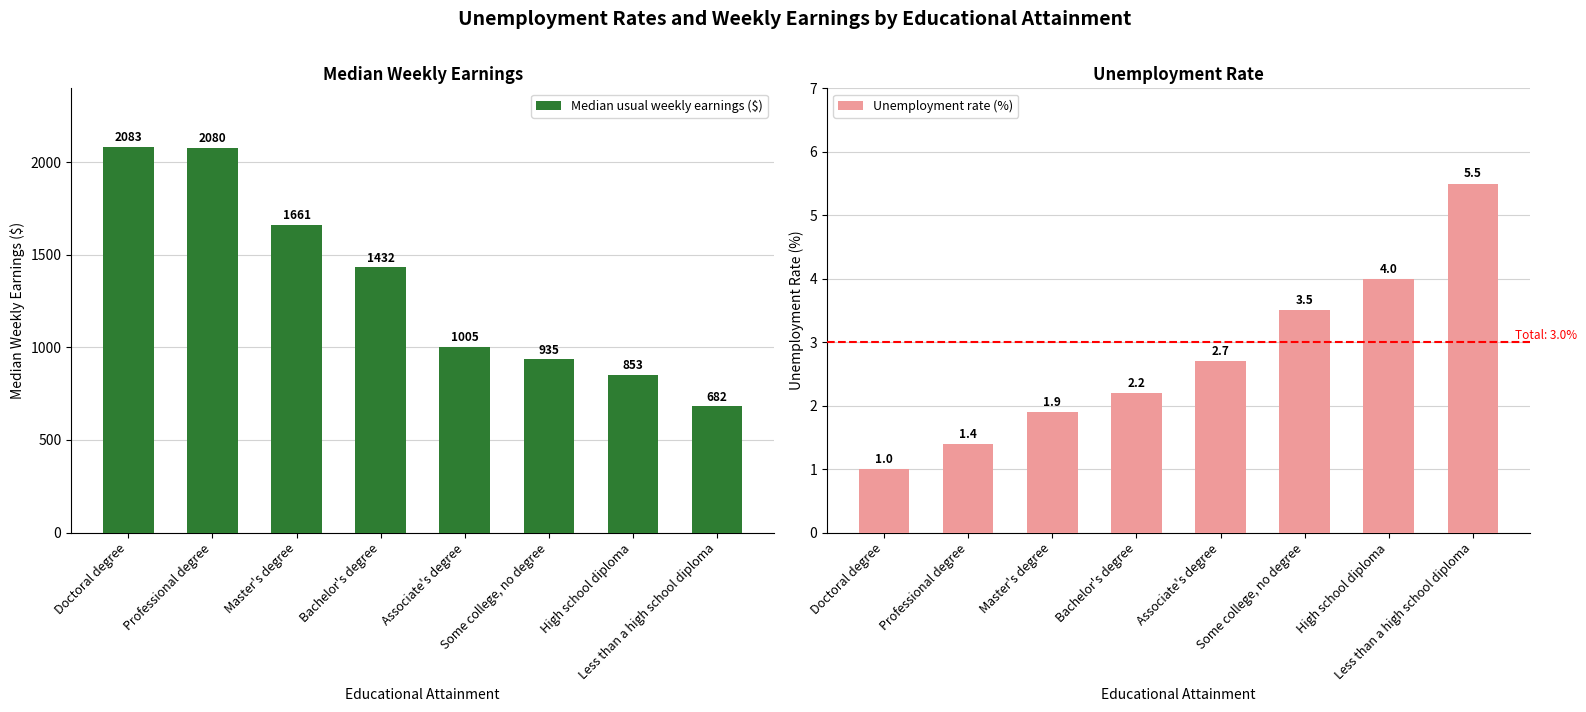

What value does the Unemployment rate (%) series have at Associate's degree?

2.7